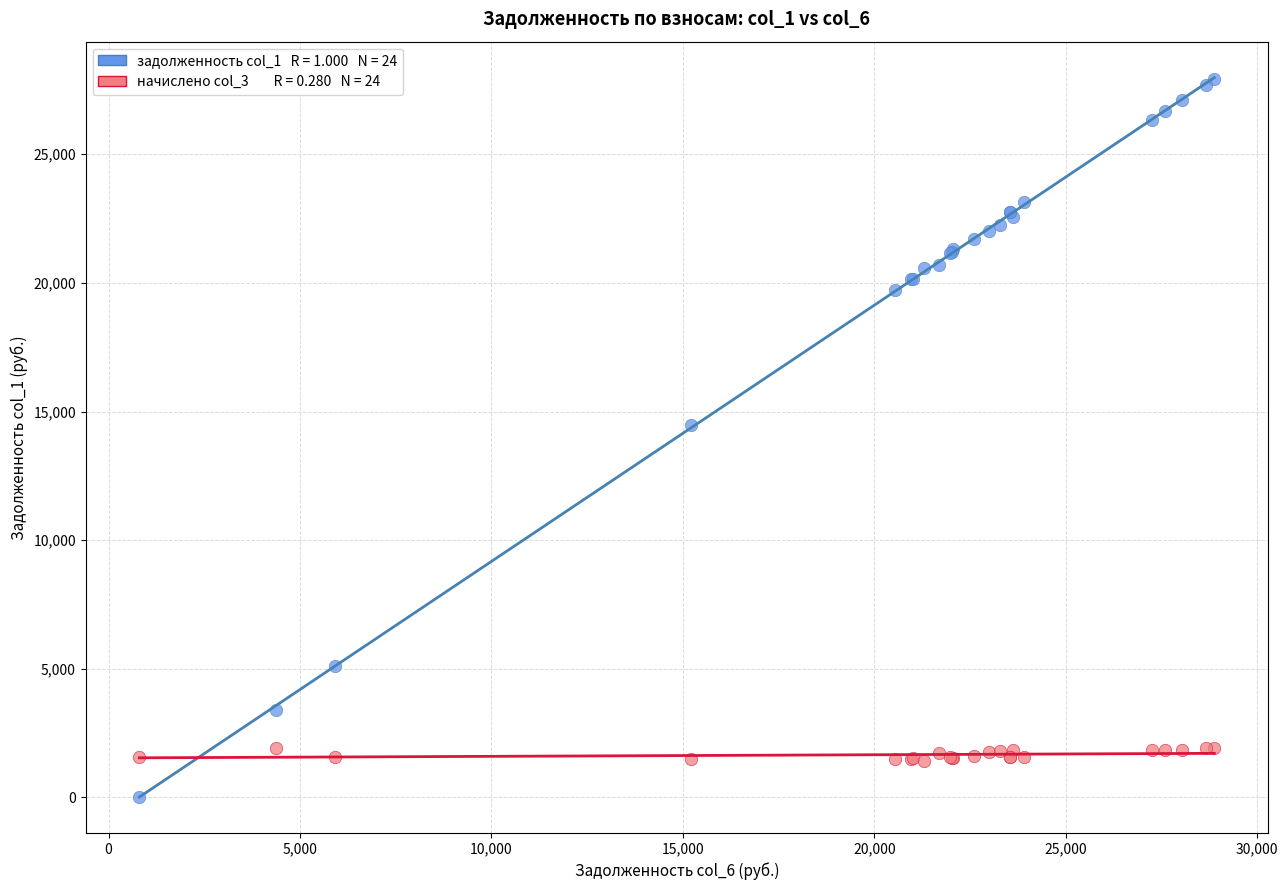

Across all series, what Y value is closest to 13972?

14462.9